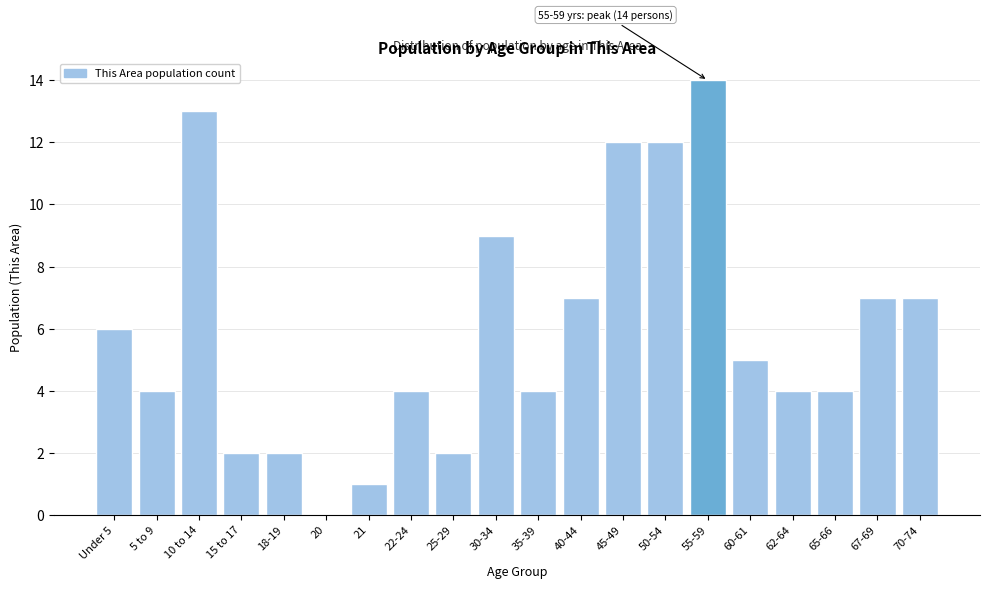

Reading left to right, extract all data points from this chart.

Under 5=6	5 to 9=4	10 to 14=13	15 to 17=2	18-19=2	20=0	21=1	22-24=4	25-29=2	30-34=9	35-39=4	40-44=7	45-49=12	50-54=12	55-59=14	60-61=5	62-64=4	65-66=4	67-69=7	70-74=7